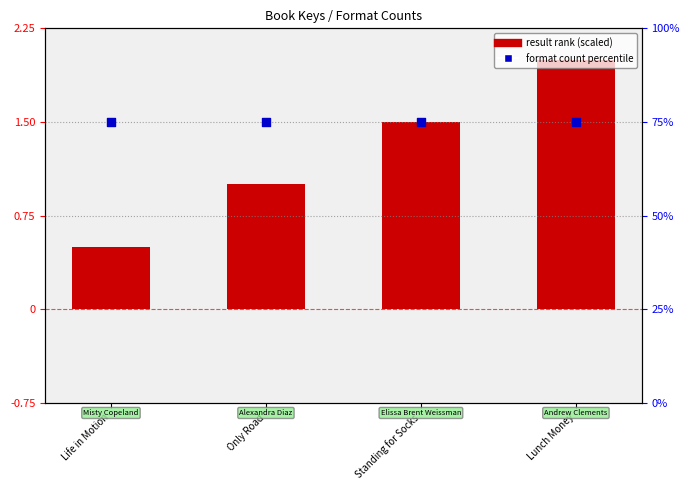

Which series contains the lowest Y value?

result rank (scaled)